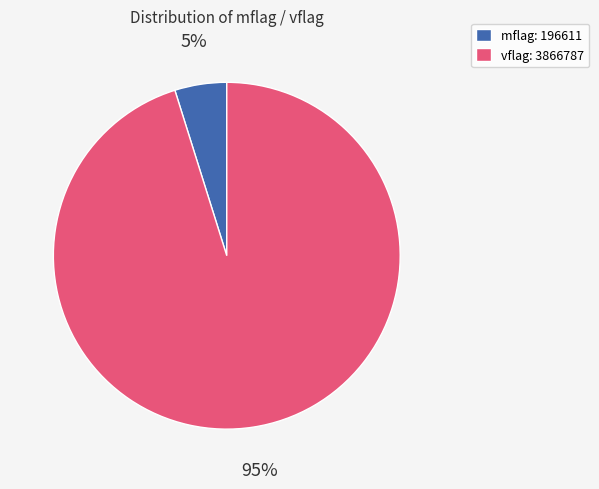

Which has a higher value, vflag: 3866787 or mflag: 196611?

vflag: 3866787